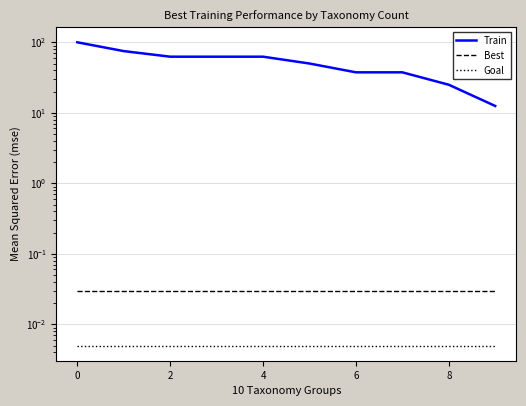

What is the sum of all Best values?

0.3